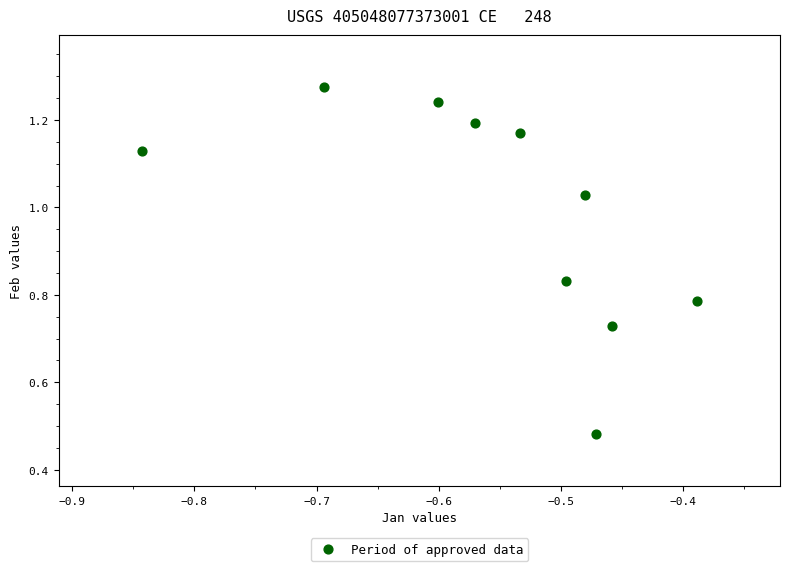

What is the average X value?

-0.6